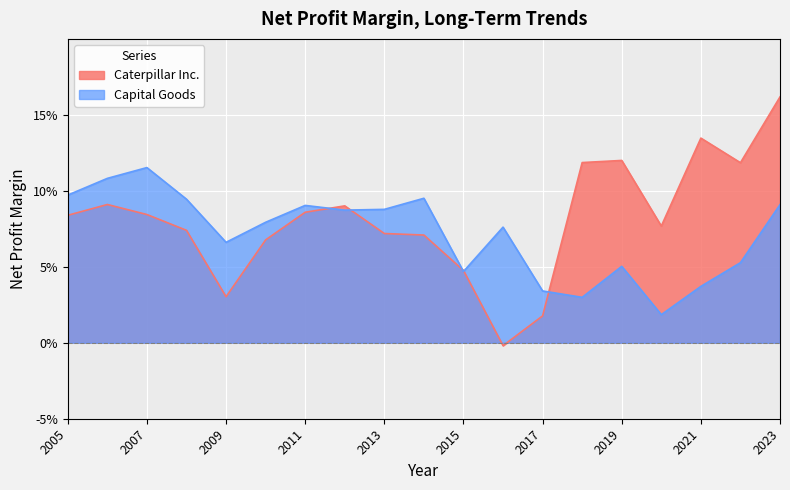

True or false: Caterpillar Inc. has a value of 0.2 at 2018.

False